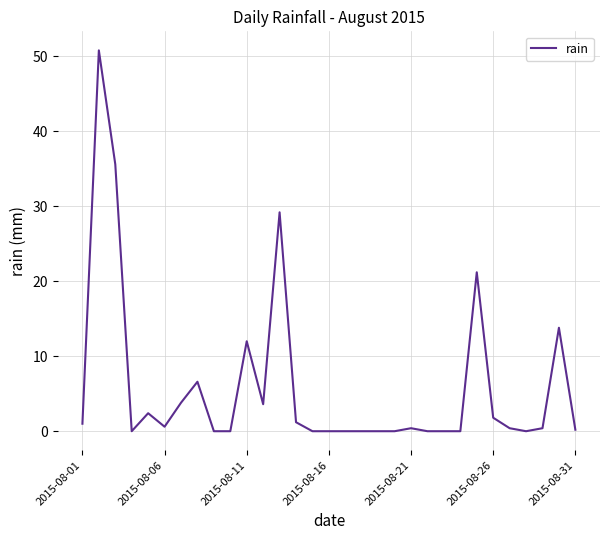

What is the greatest value displayed?

50.8